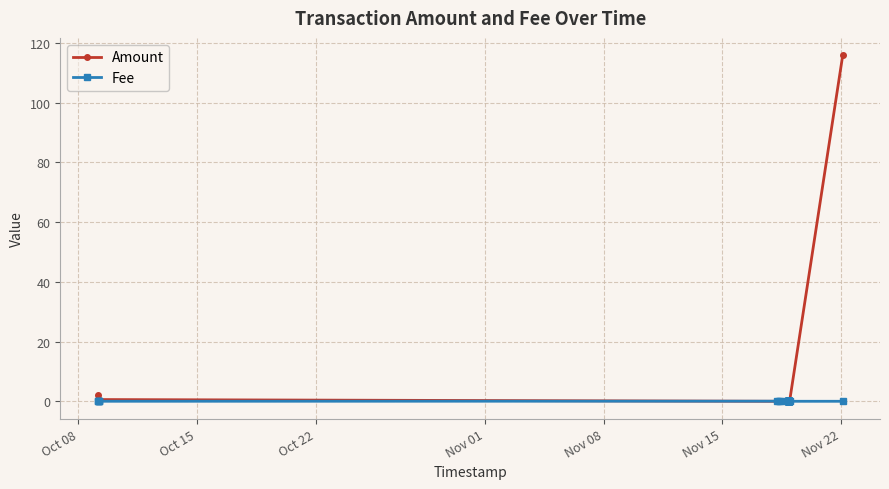

Rank the series by their maximum value, from highest to lowest.

Amount, Fee